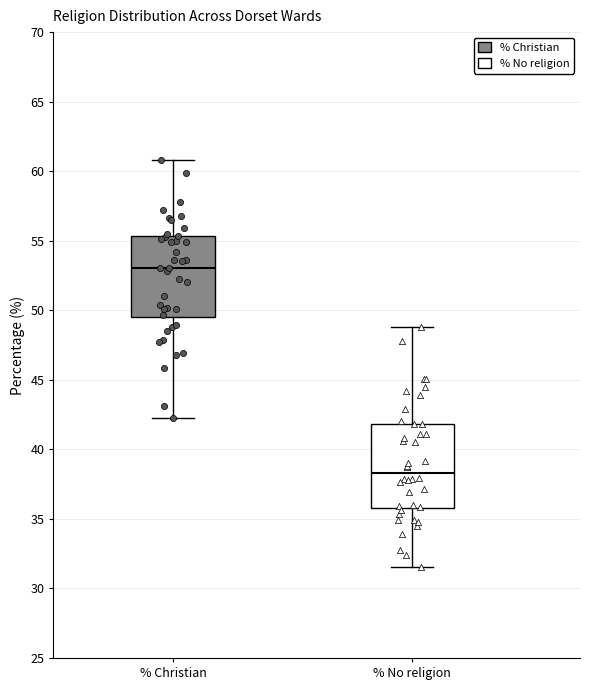

Reading left to right, read every box against the y-axis: the position of its median line, the range the box covers, and the ends of its whiskers. The values are not printed on the chart, so give them approximately, as read against the axis.

% Christian: median 53.0, box 49.5 to 55.5, whiskers 42.0 to 61.0
% No religion: median 38.5, box 36.0 to 42.0, whiskers 31.5 to 49.0